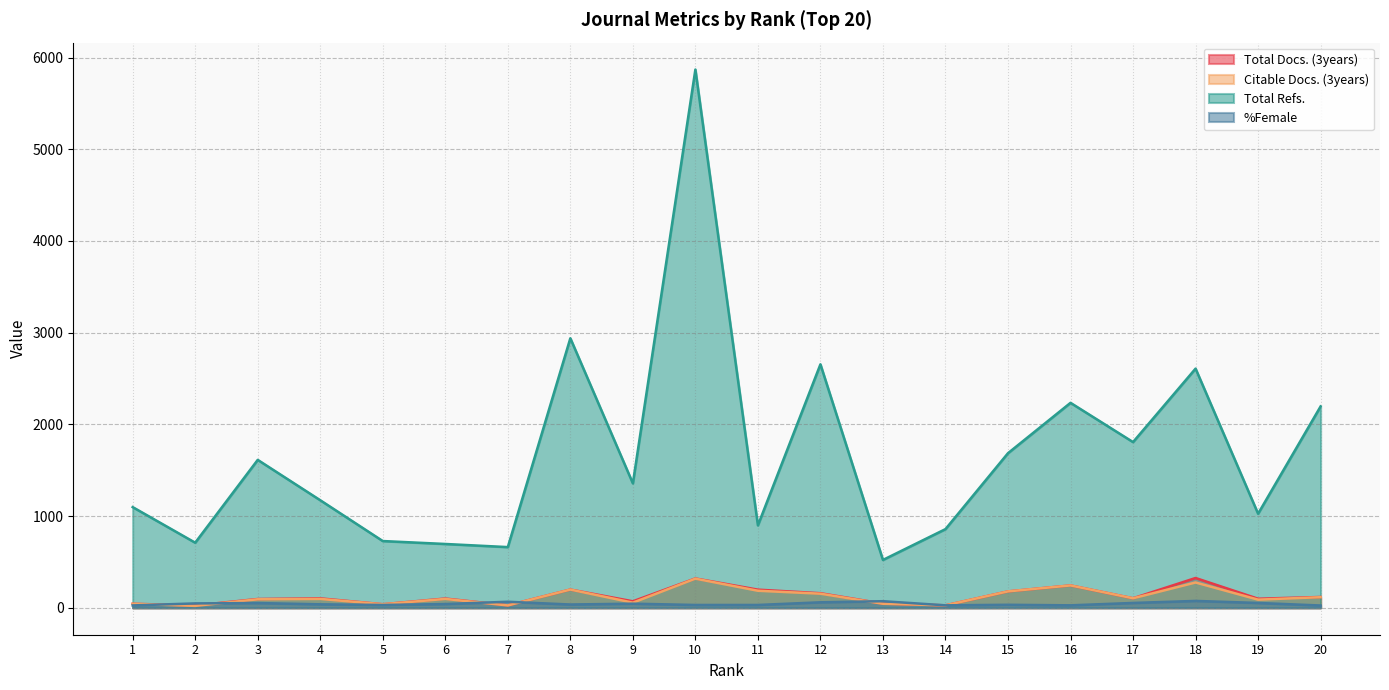

Where is the first local minimum for Total Refs.?

2